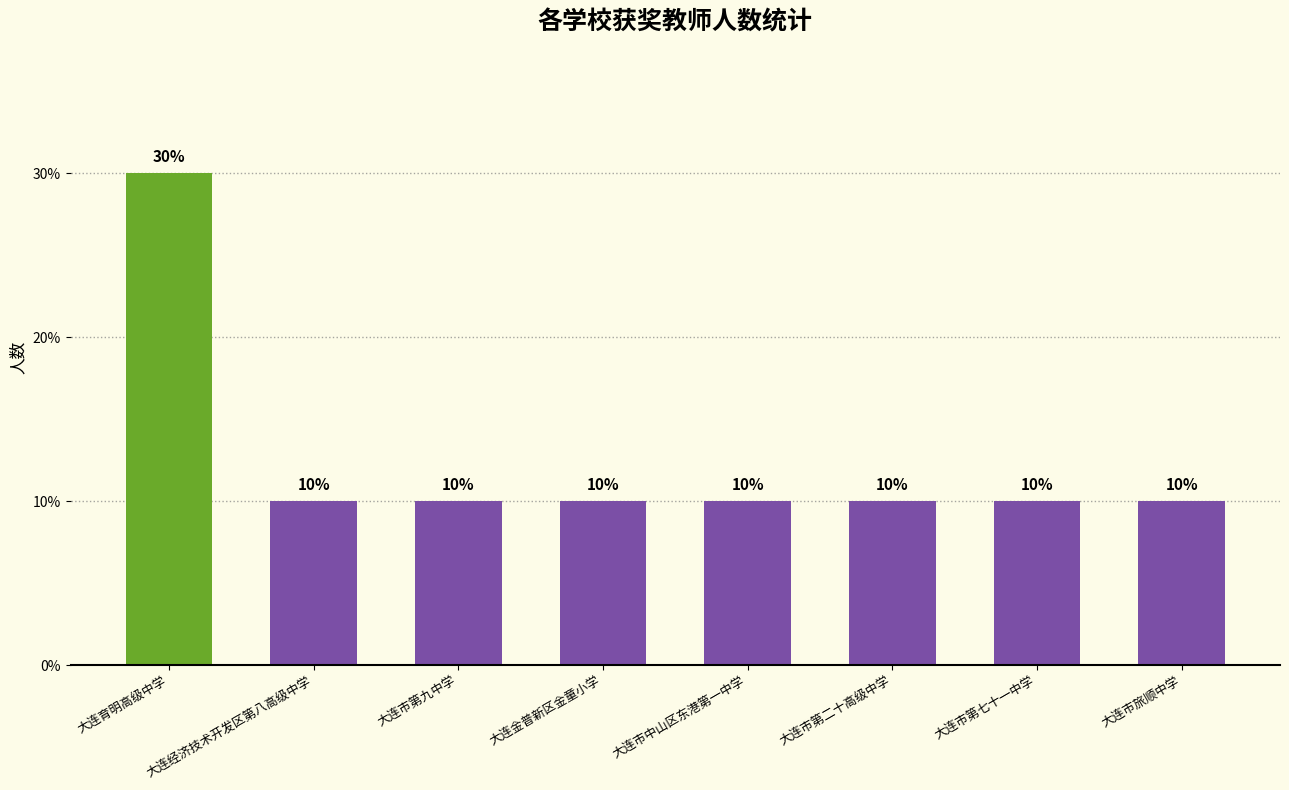

What value does the data have at 大连金普新区金童小学?

10